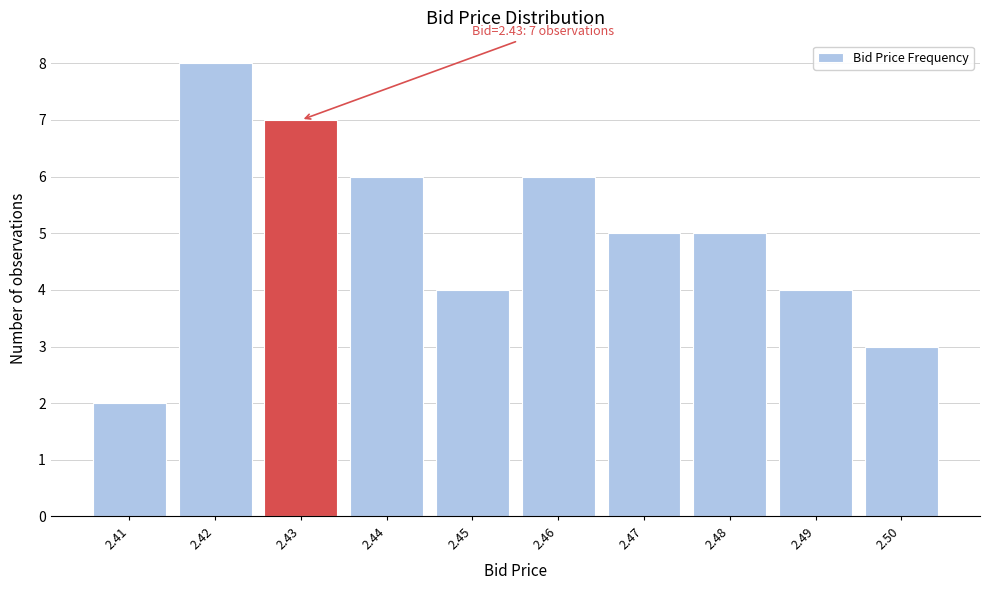

Over which range of the x-axis is the bar tallest?

2.415 to 2.425